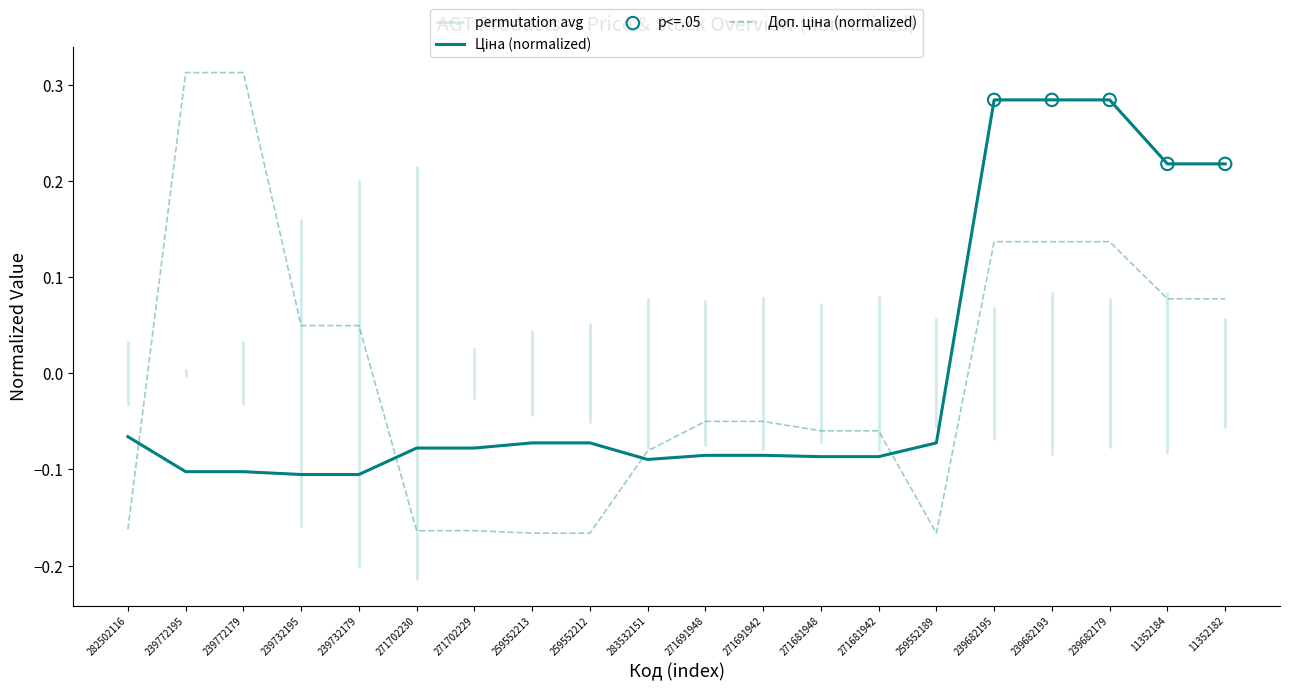

Which series reaches the minimum Y coordinate?

Доп. ціна